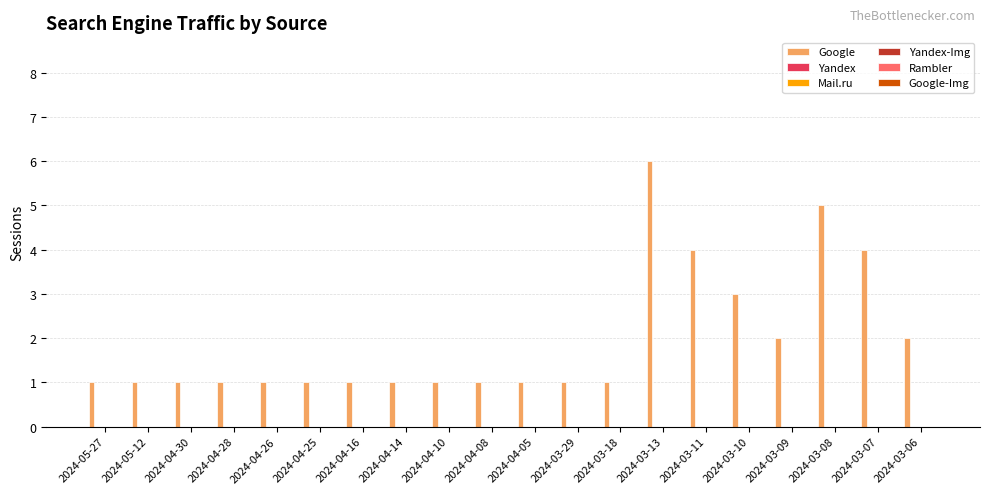

Reading left to right, what are all the values shown in this chart?

1	1	1	1	1	1	1	1	1	1	1	1	1	6	4	3	2	5	4	2